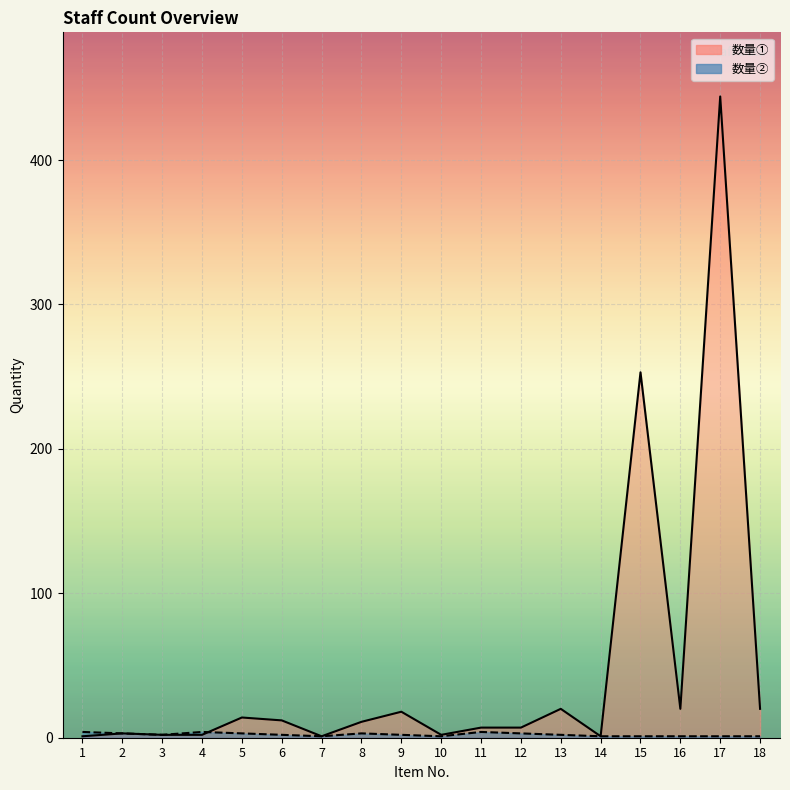

Which series has the largest total across all categories?

数量① line